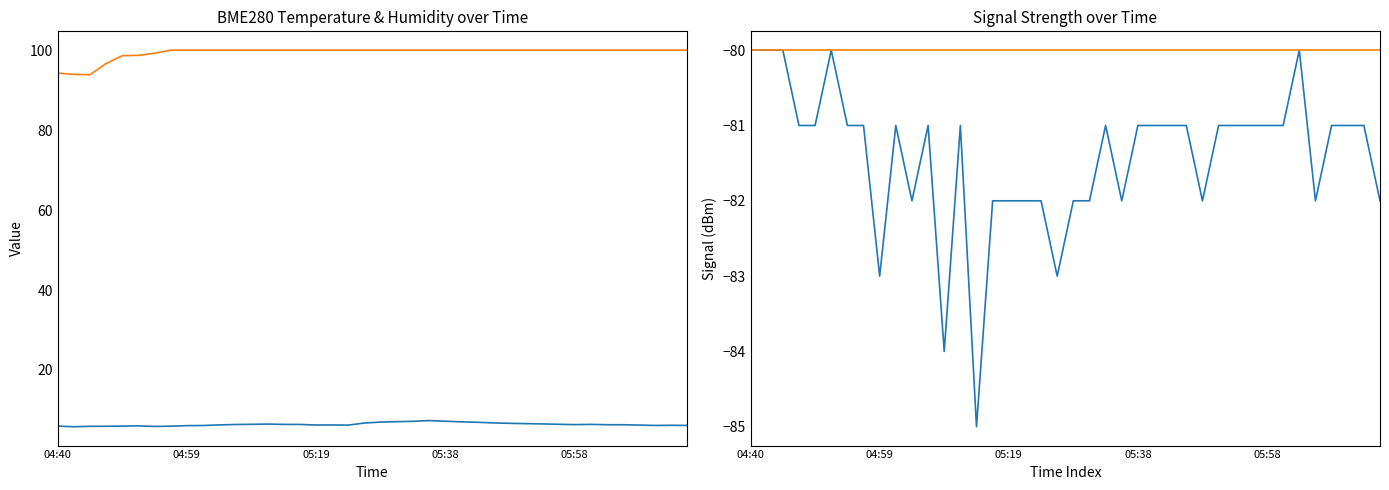

Between 05:04 and 05:48, which is larger?

05:48